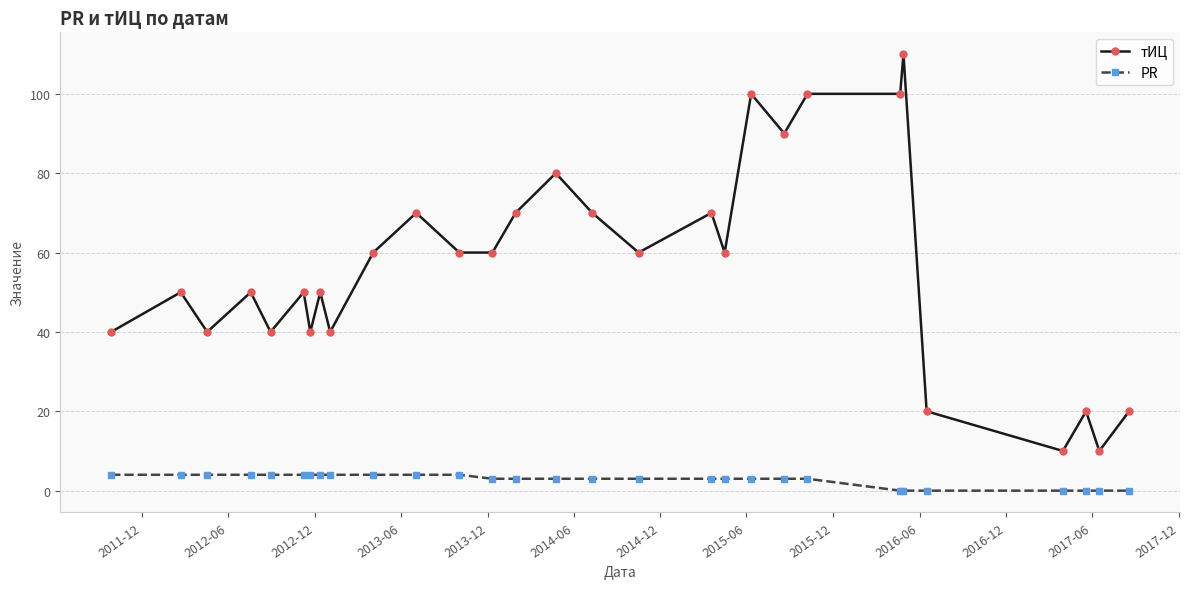

At how many categories does at least one series exceed 26?

24